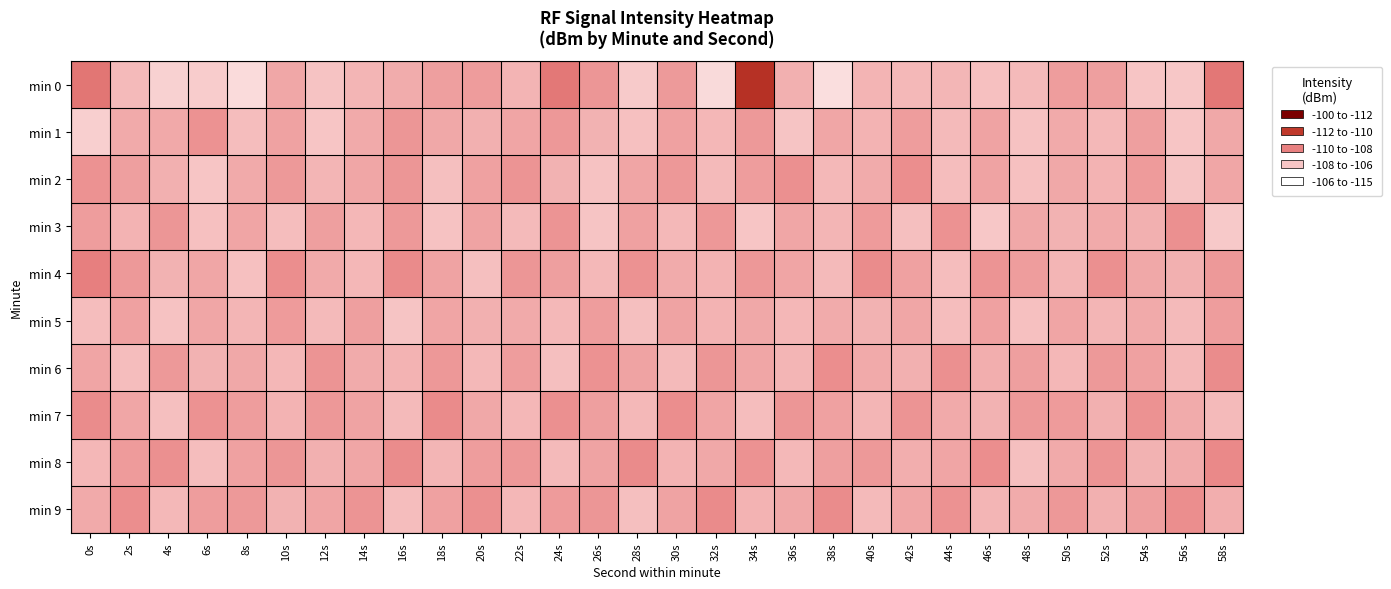

Between 8s and 20s, which is larger?

20s